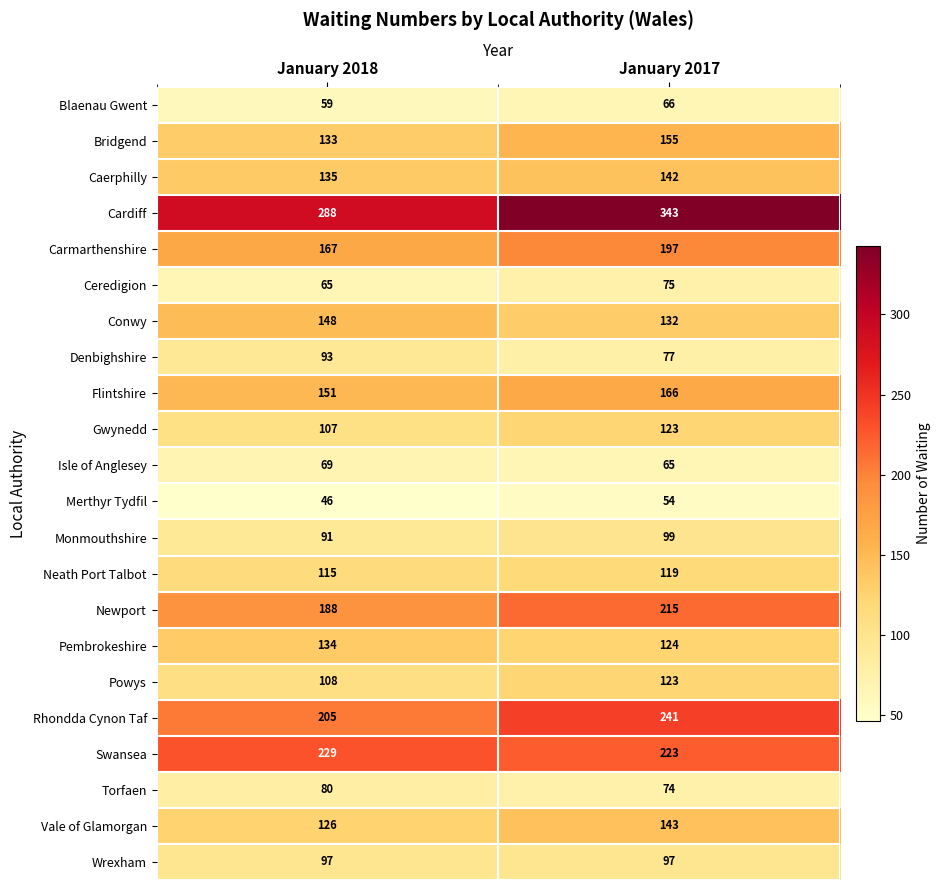

List the labels in order of Merthyr Tydfil value, smallest first.

January 2018, January 2017